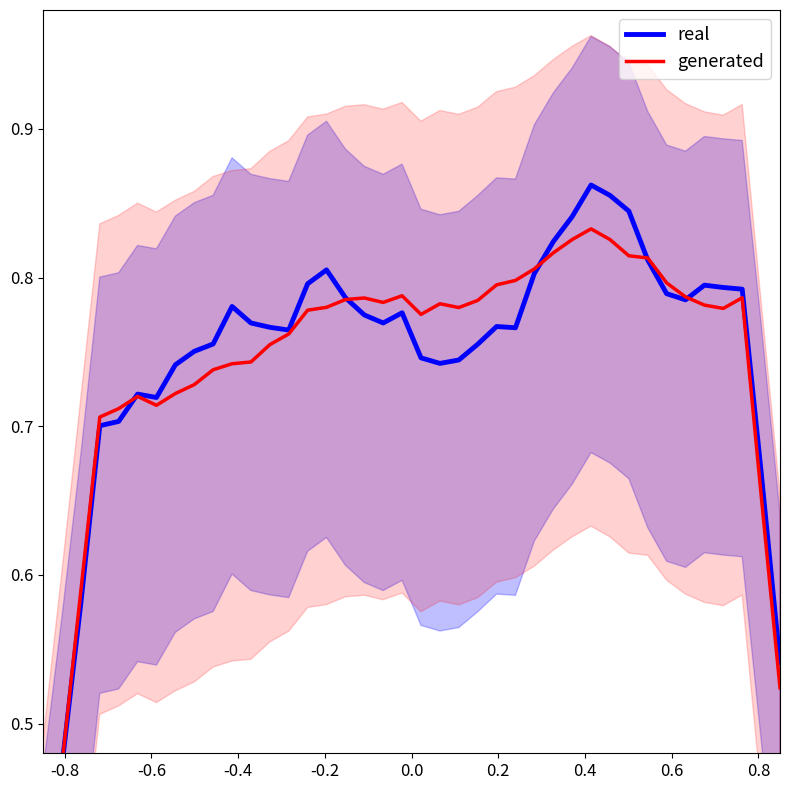

Which series has the widest spread of values?

real